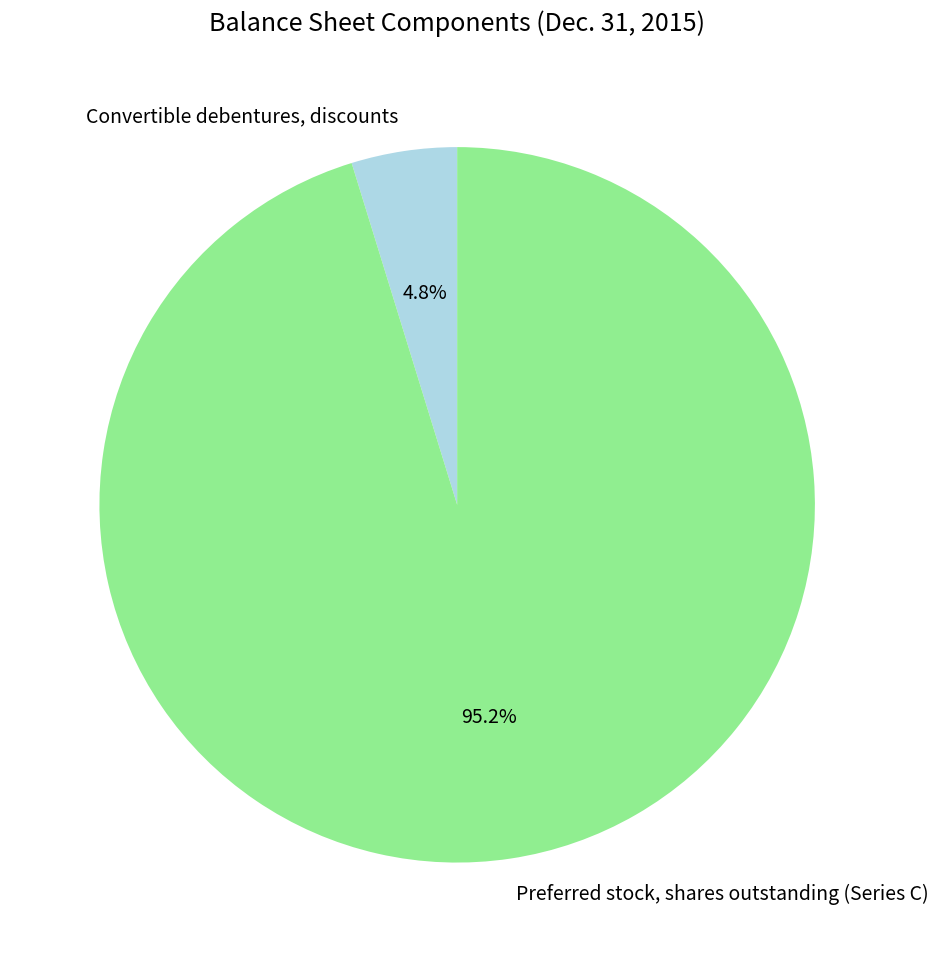

Does Convertible debentures, discounts represent more than half of the total?

No